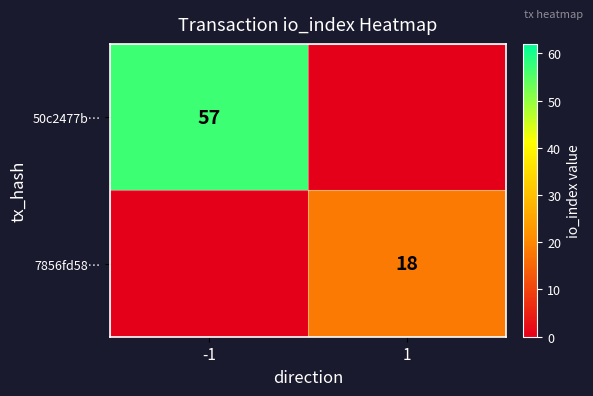

Is it true that 50c2477b… equals 57 at -1?

True